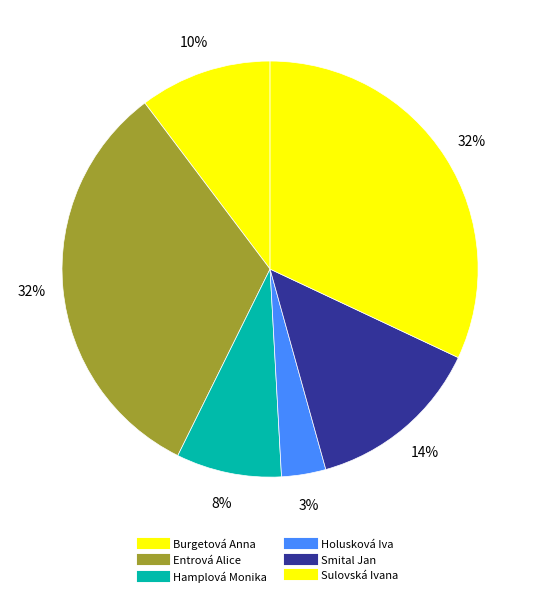

Is the sum of Hamplová Monika and Burgetová Anna greater than half?

No